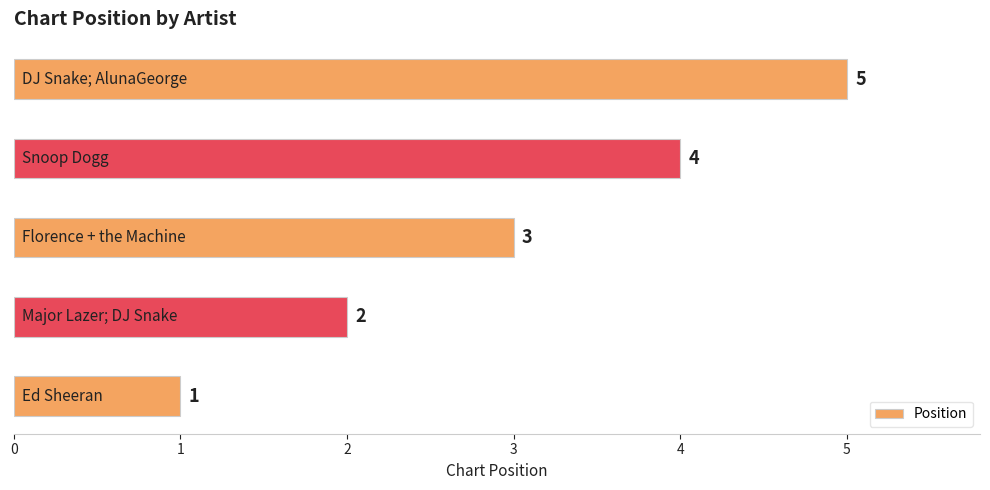

What is the difference between the maximum and minimum values?

4